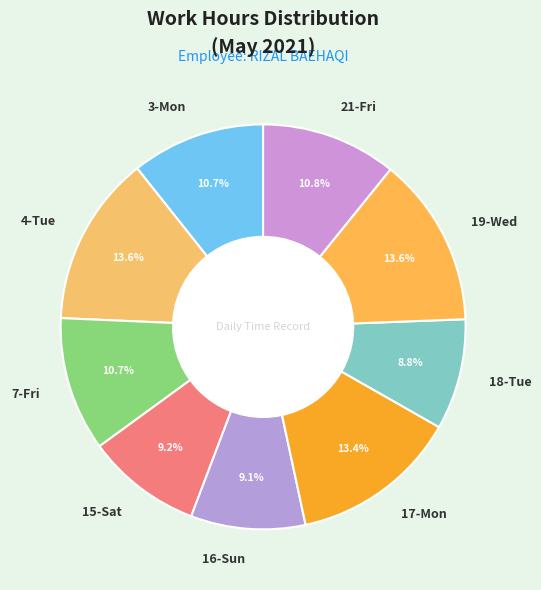

How many segments does this pie chart have?

9